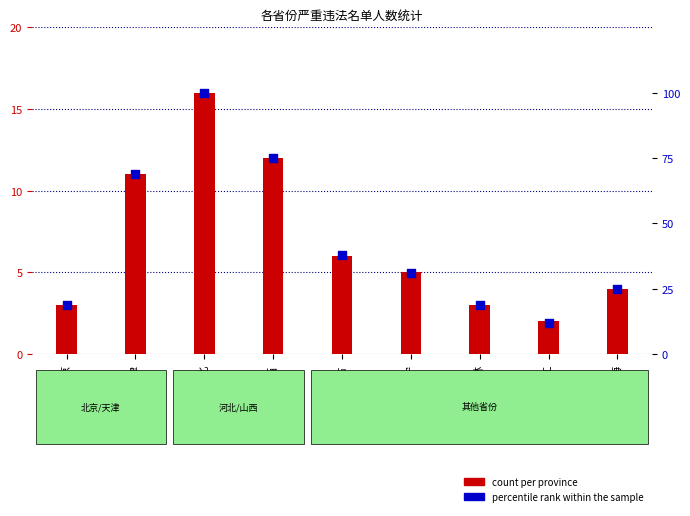

What is the change in value from 北京 to 山西?

+56